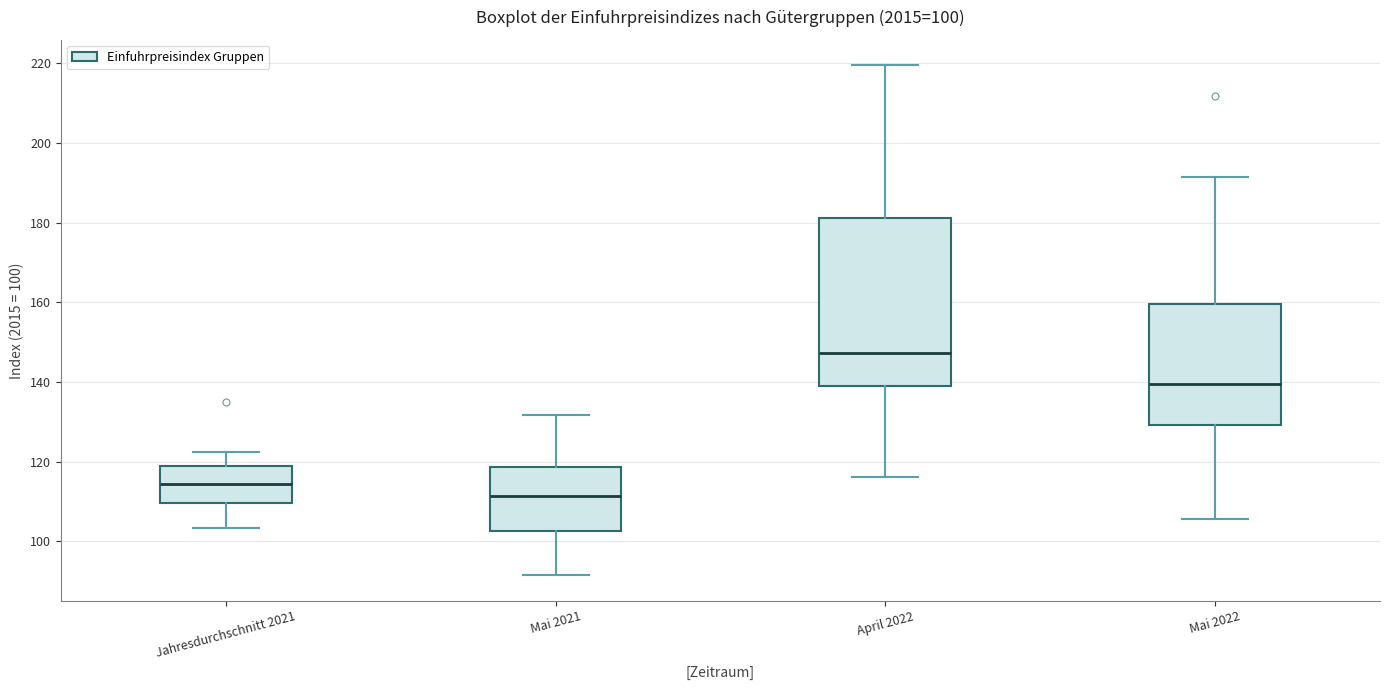

Which box is the tallest, from its lower edge to its upper edge?

April 2022